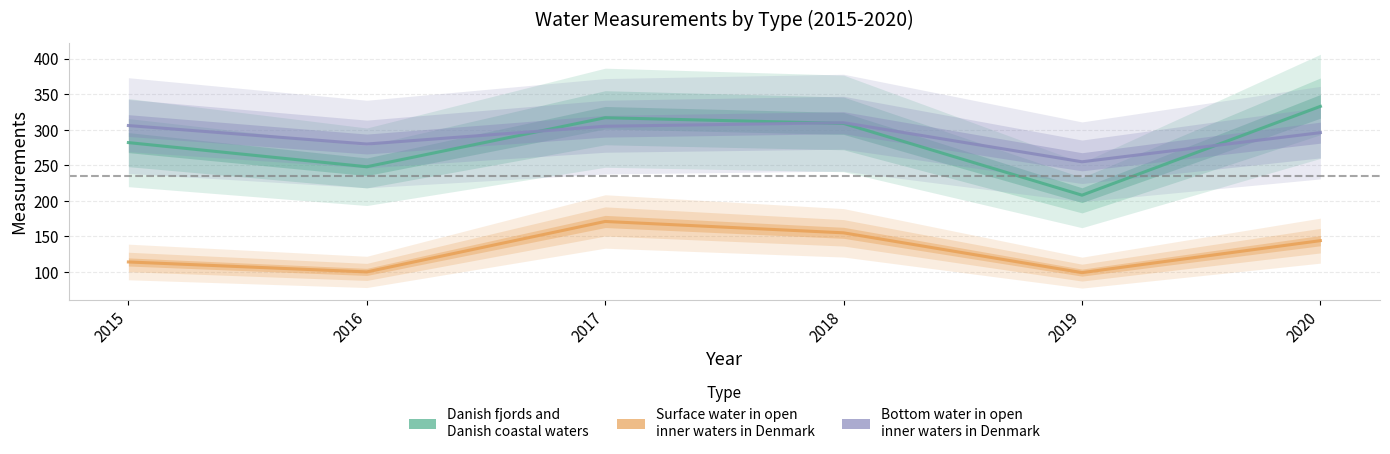

At which category does the chart reach its minimum across all series?

2019